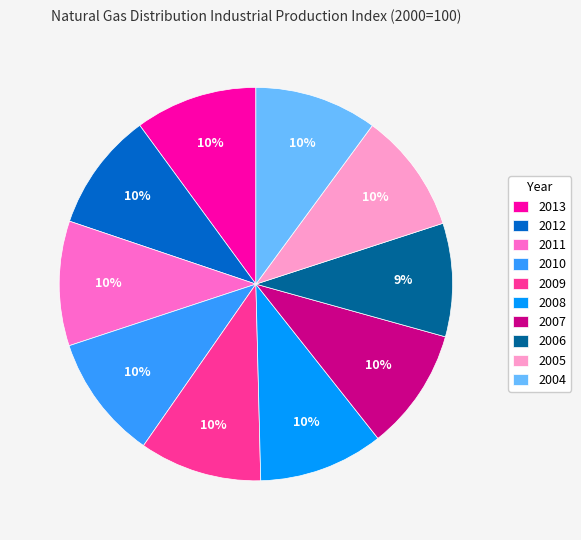

What percentage is the 2004 slice, to the nearest percent?

10%